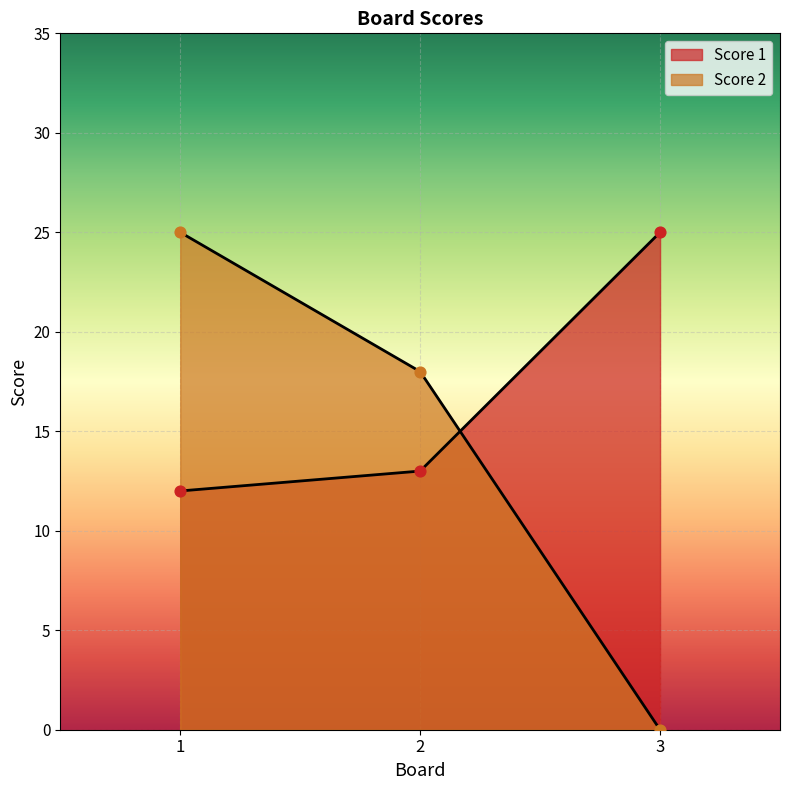

What is the total value across all series at 2?

31